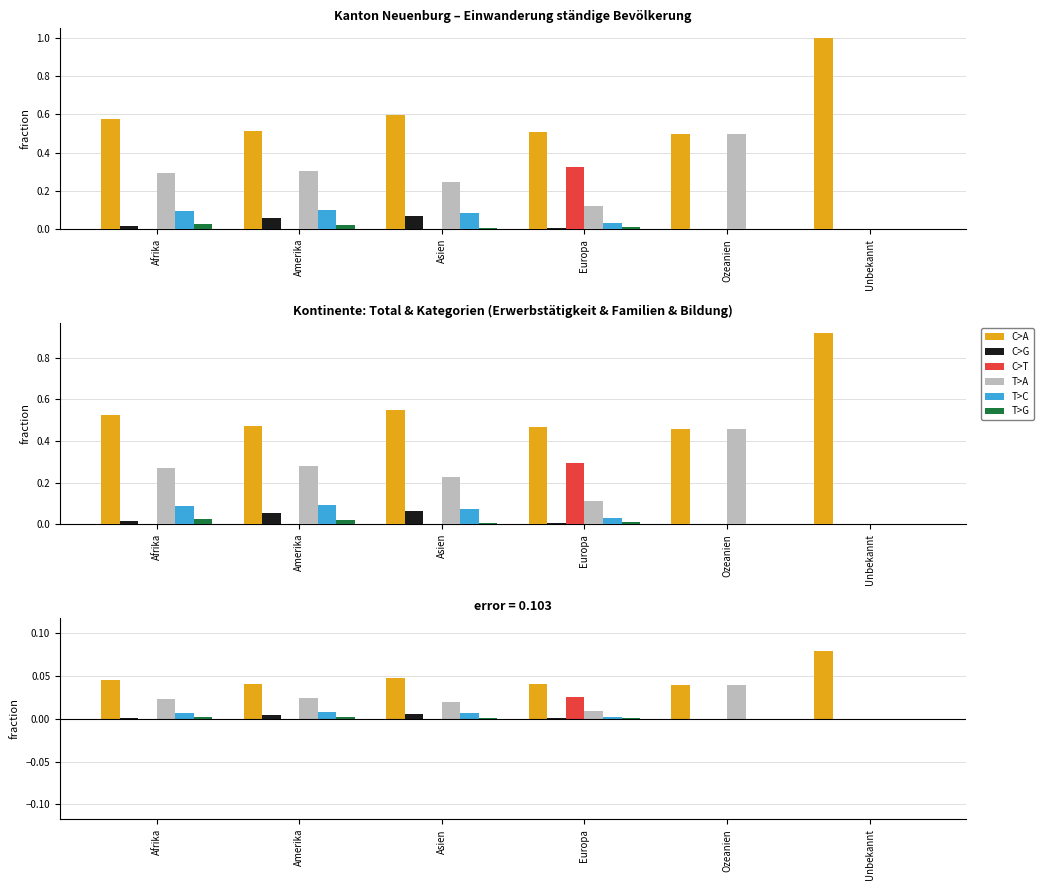

At which category does the chart reach its minimum across all series?

Ozeanien